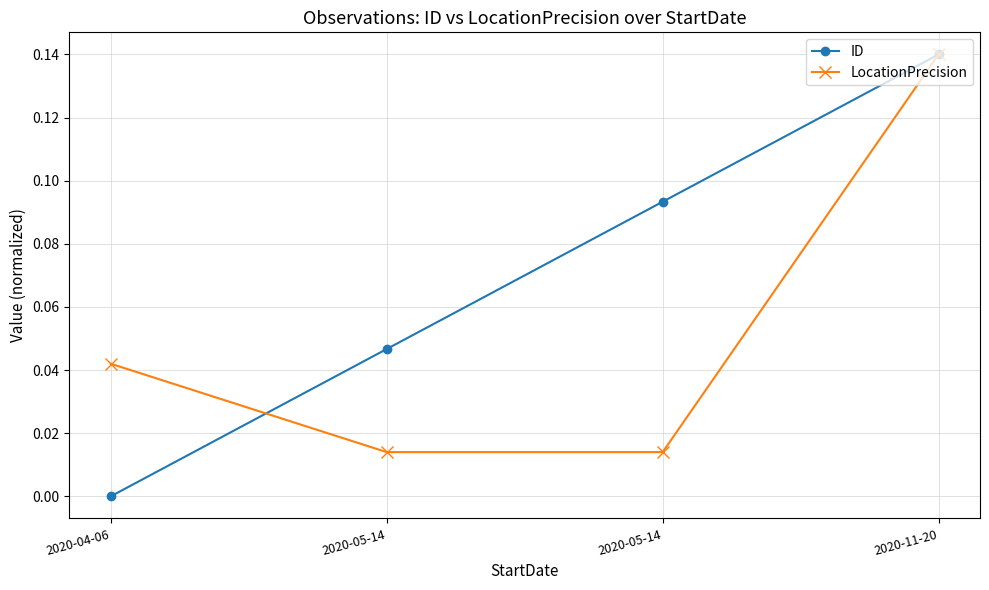

Which series changed the most between 2020-04-06 and 2020-05-14?

ID